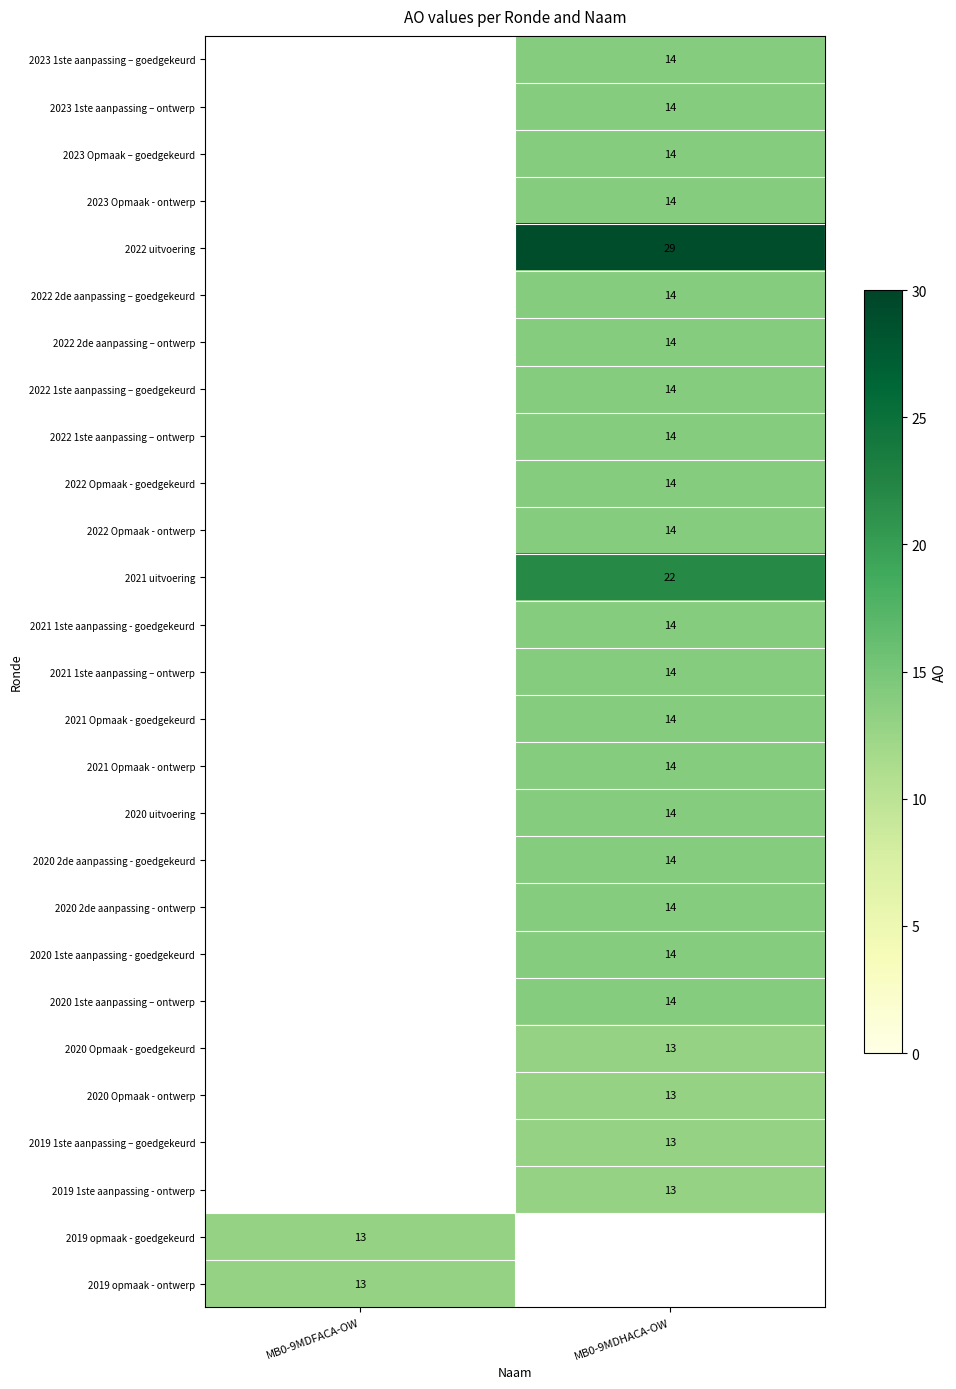

True or false: 2020 Opmaak - goedgekeurd has a value of 3.6 at MB0-9MDHACA-OW.

False